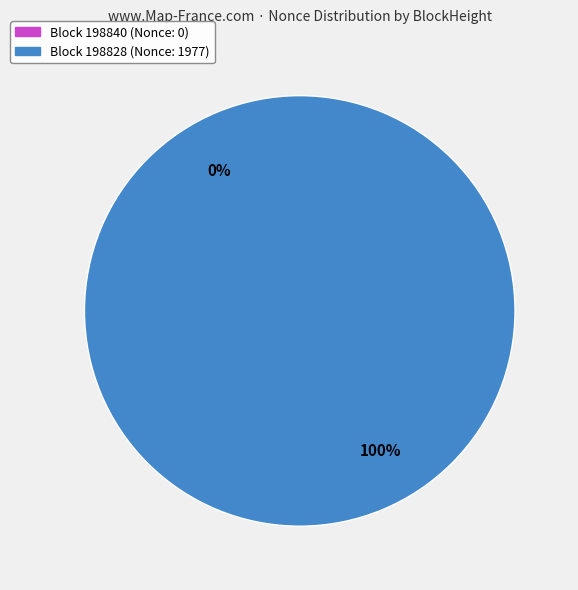

Is it true that 198828 is 100% of the pie?

True